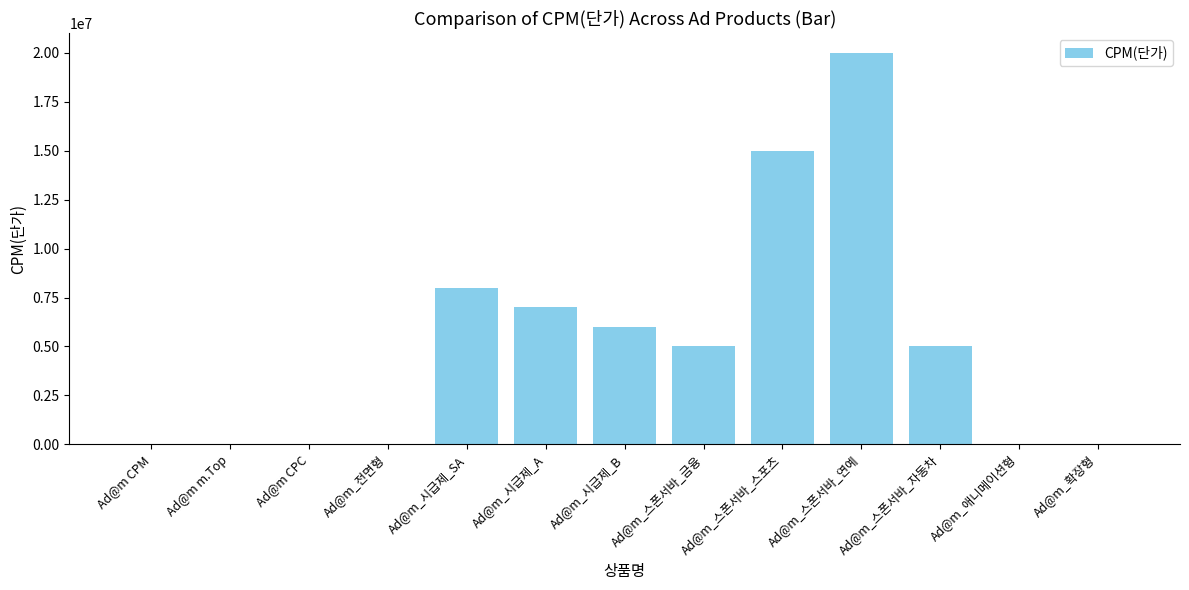

The chart shows a value of 4562923 at Ad@m_시급제_SA. True or false?

False